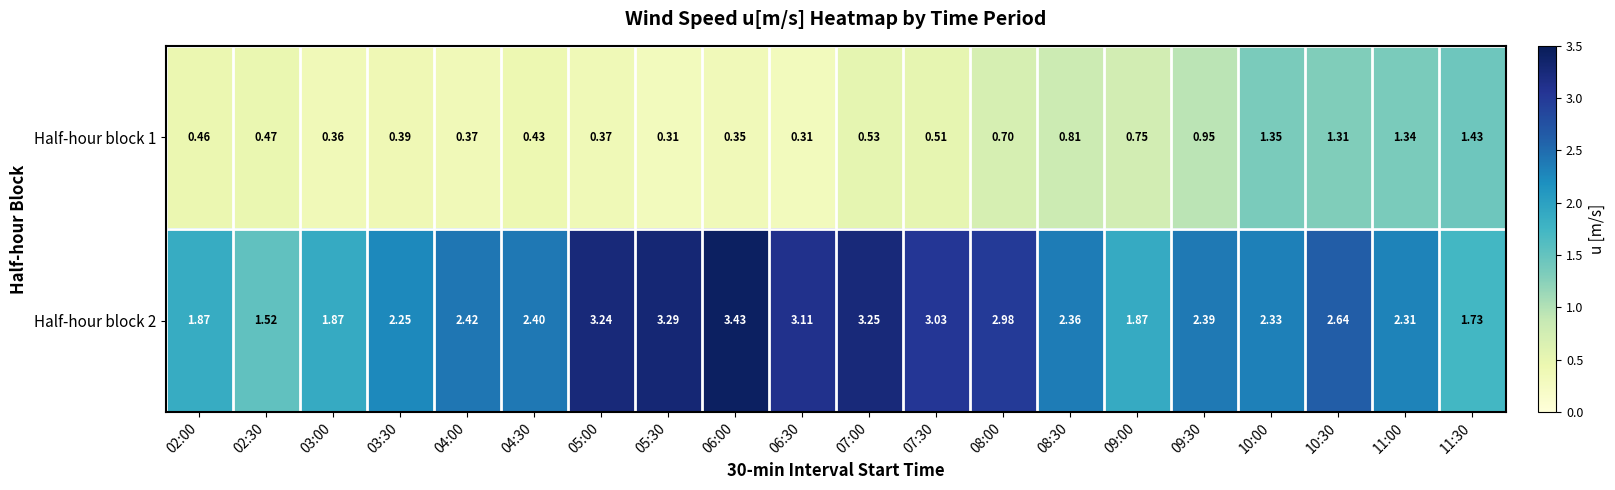

Count the number of categories in the chart.

20